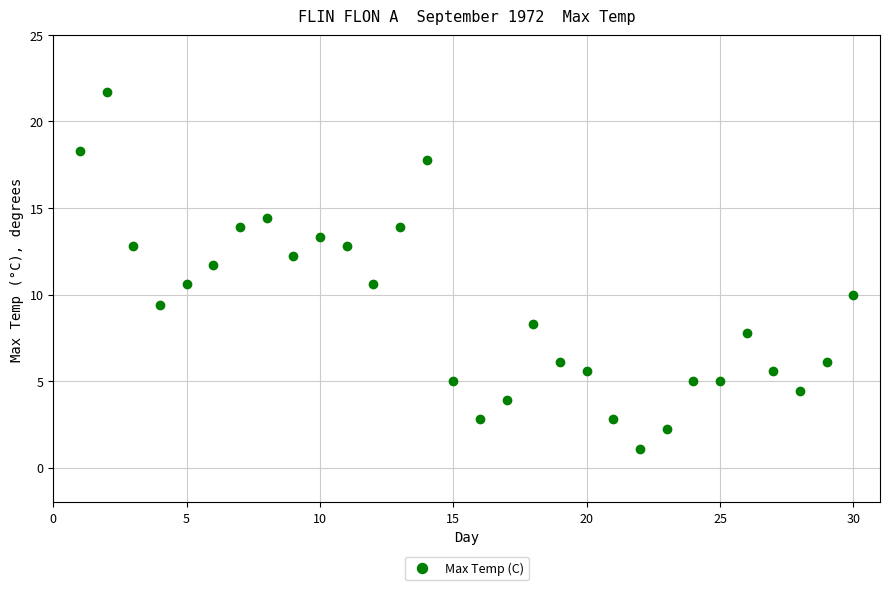

What is the range of Y values (max minus min)?

20.6